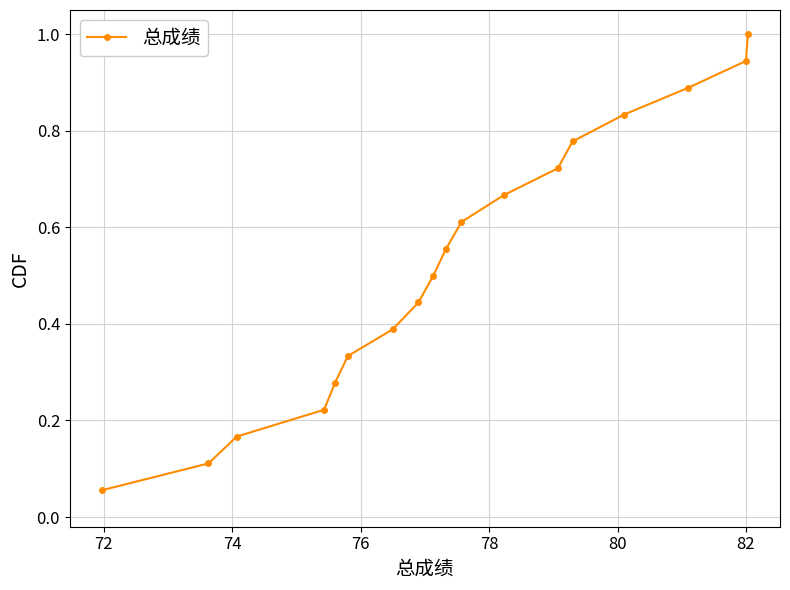

Count the number of categories in the chart.

18